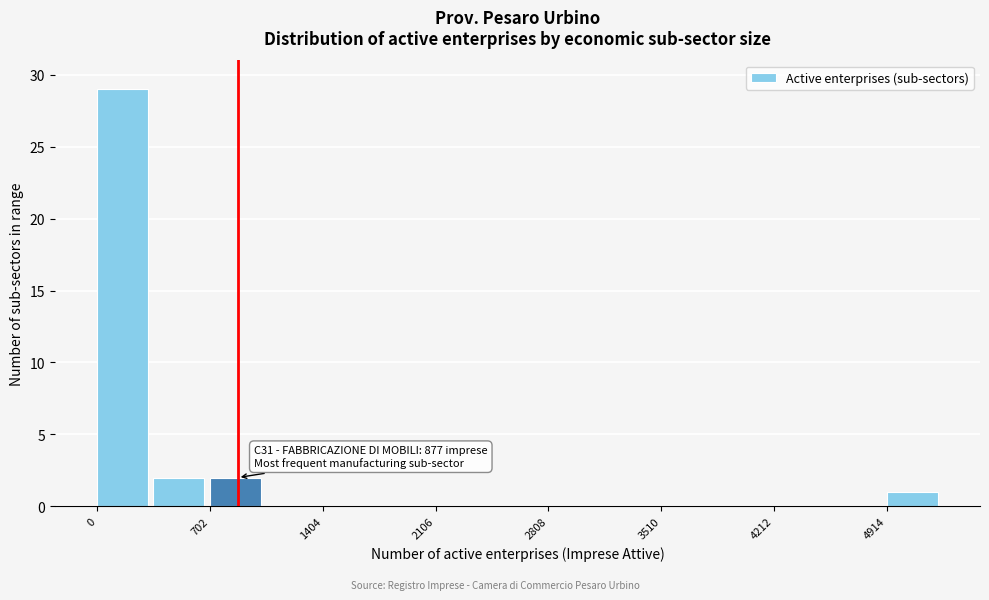

Read against the x-axis, roughly where is the centre of the tallest bar?

200